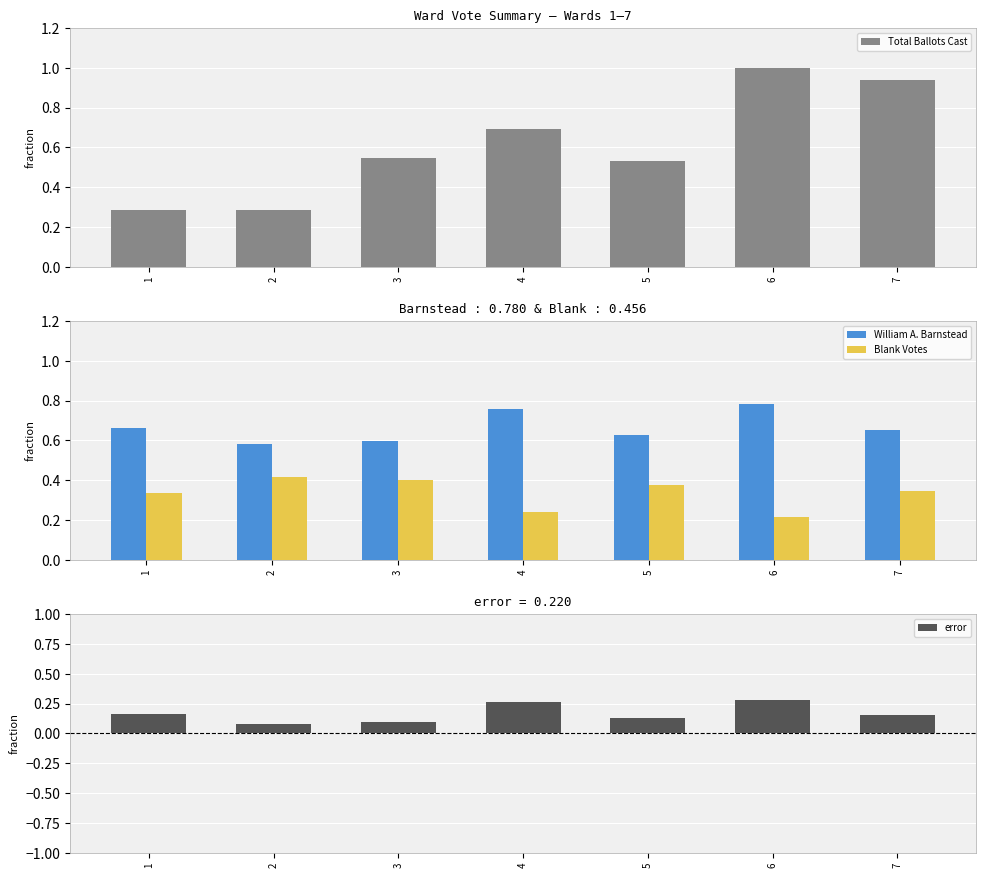

What is the maximum value shown in the chart?

1.0